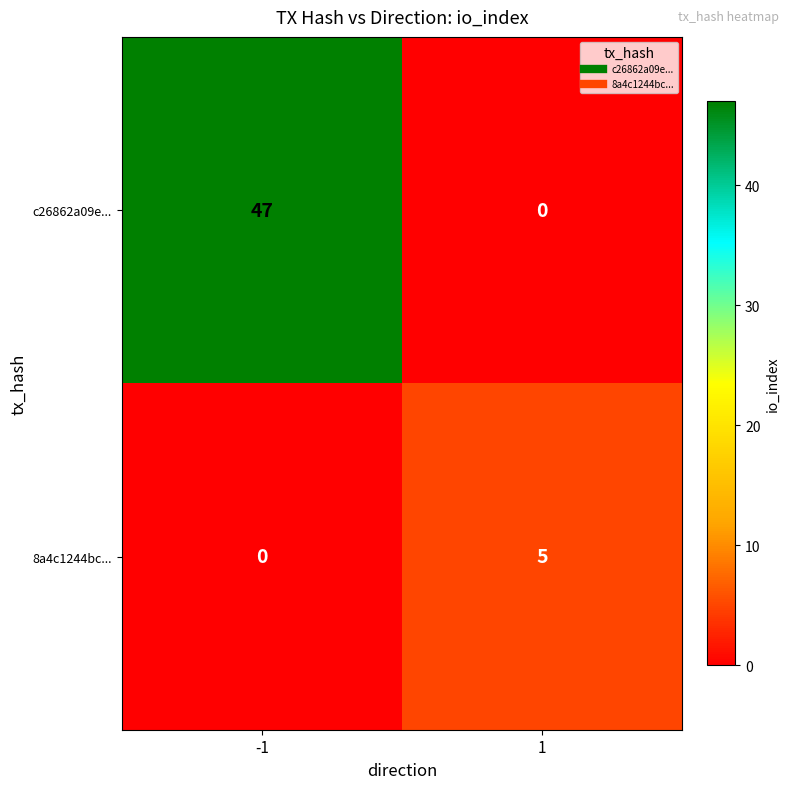

How many distinct data groups are displayed?

2